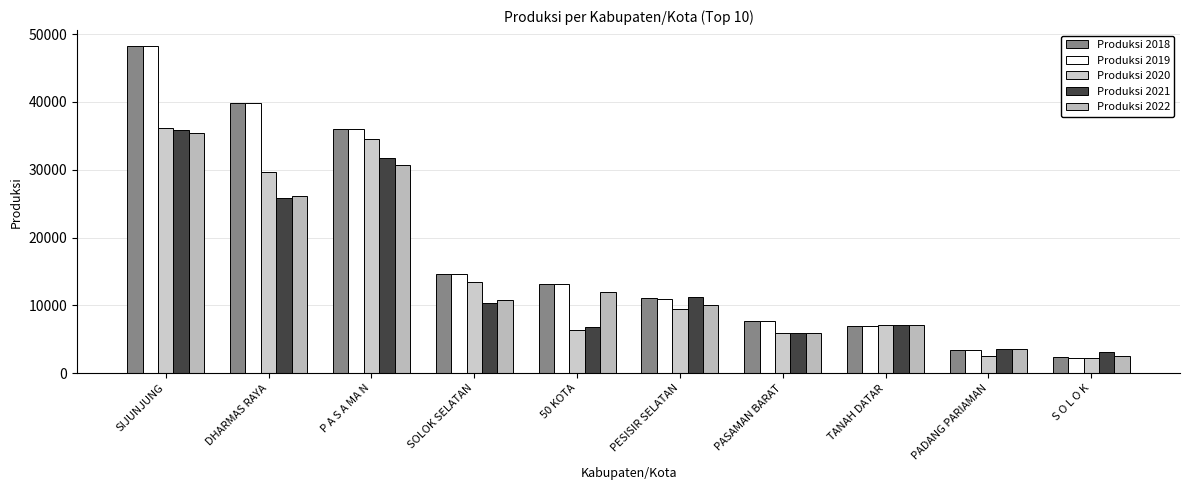

True or false: Produksi 2019 has a value of 14607.0 at SOLOK SELATAN.

True